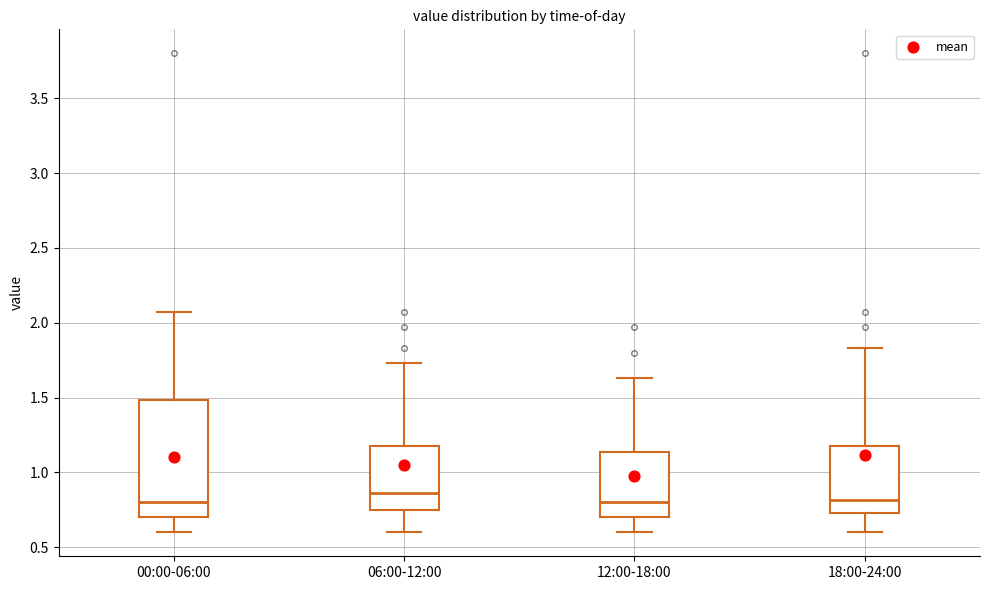

Which box is the tallest, from its lower edge to its upper edge?

00:00-06:00